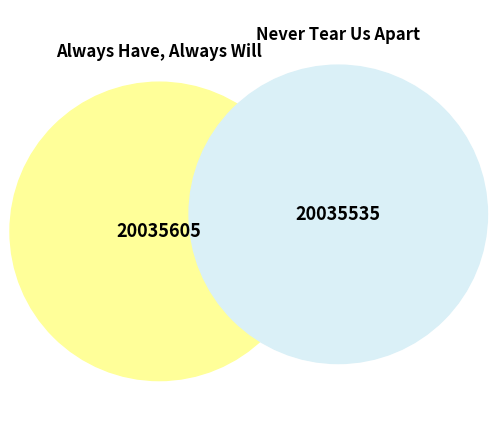

How many segments does this pie chart have?

2